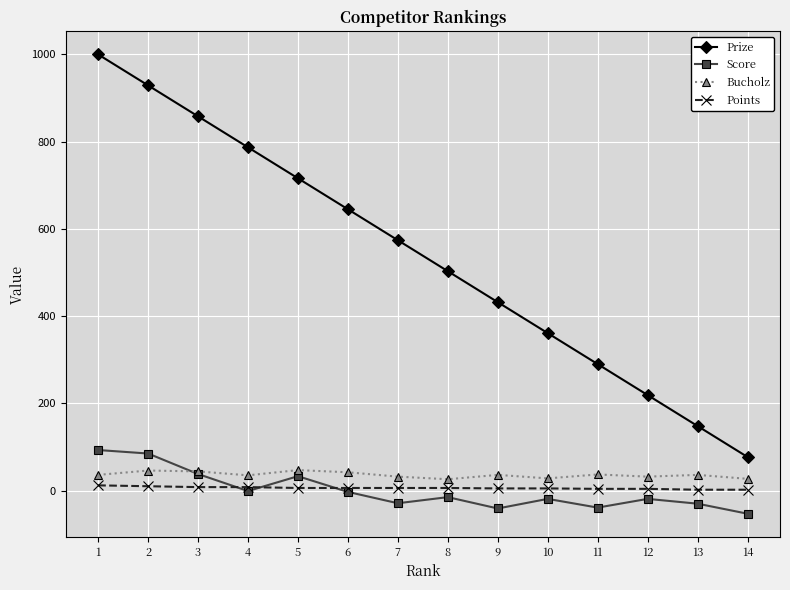

What are all the series names shown in the legend?

Prize, Score, Bucholz, Points